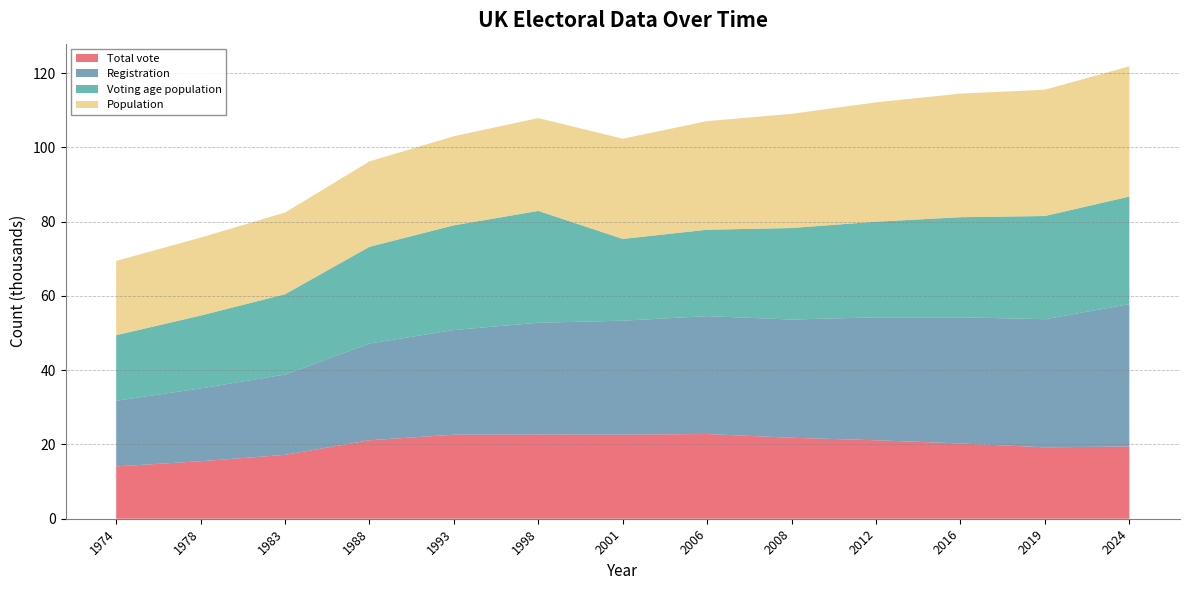

Reading left to right, what are all the values shown in this chart?

Total vote: 1974=14086	1978=15491	1983=17204	1988=21139	1993=22637	1998=22673	2001=22648	2006=22815	2008=21806	2012=21138	2016=20276	2019=19234	2024=19448
Registration: 1974=17673	1978=19615	1983=21630	1988=26052	1993=28191	1998=30117	2001=30688	2006=31759	2008=31845	2012=33106	2016=33985	2019=34511	2024=38338
Voting age population: 1974=17673	1978=19615	1983=21630	1988=26052	1993=28191	1998=30117	2001=22024	2006=23266	2008=24646	2012=25761	2016=26948	2019=27790	2024=28976
Population: 1974=20000	1978=21000	1983=22000	1988=23000	1993=24000	1998=25000	2001=26986	2006=29251	2008=30749	2012=32140	2016=33285	2019=34010	2024=35095